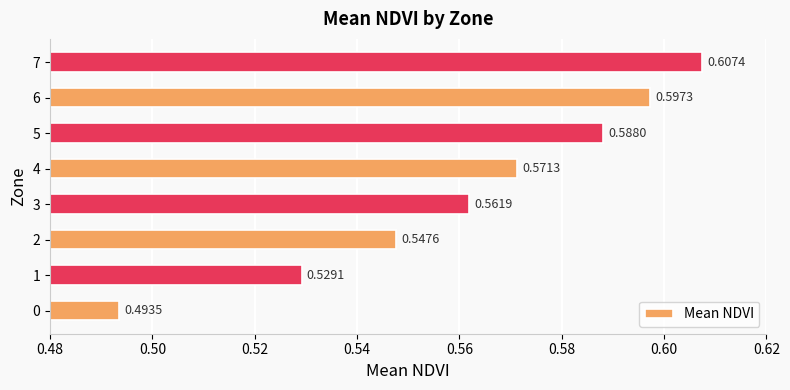

What is the sum of the values at 4 and 0?

1.1